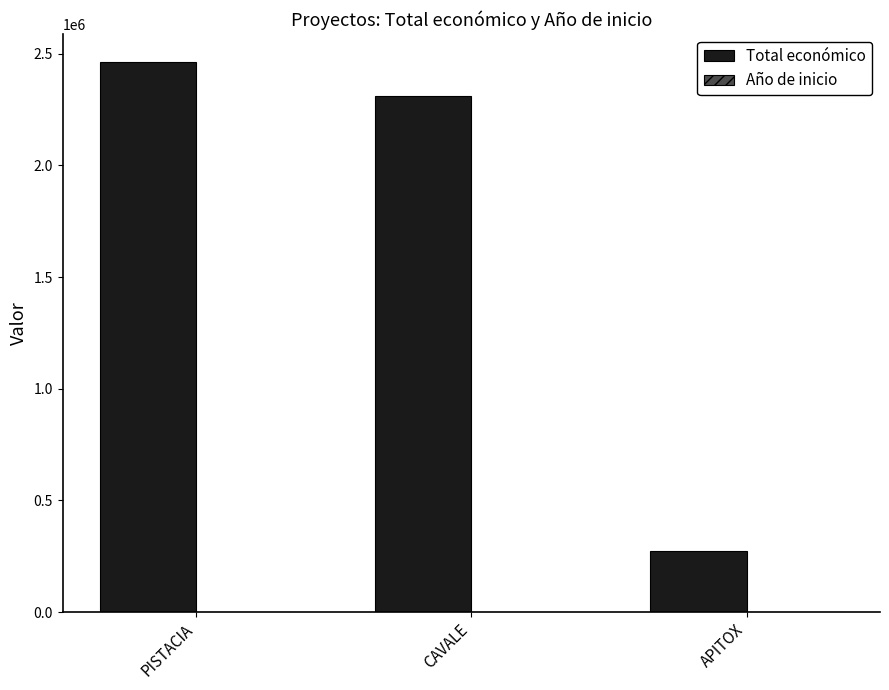

How many series are shown in this chart?

2